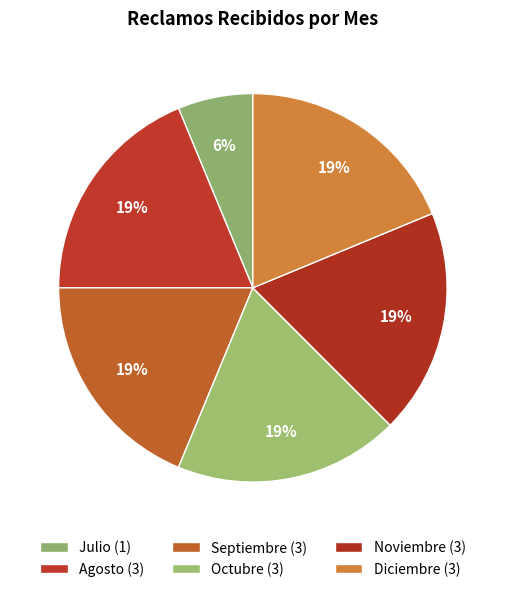

How many slices are in this pie chart?

6